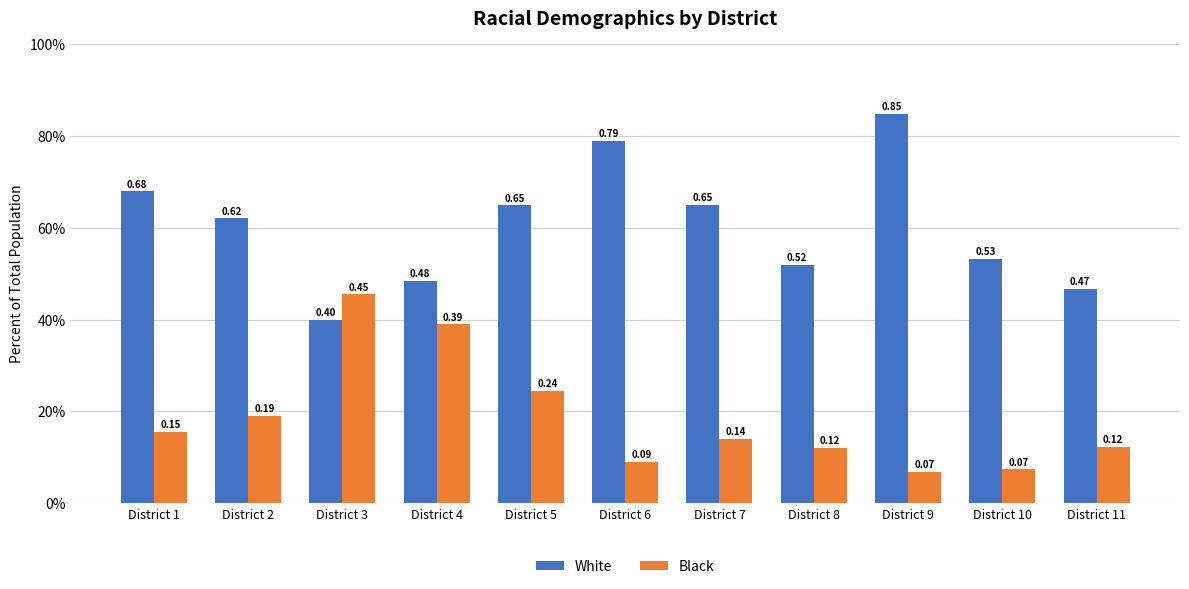

Are the bars horizontal?

No